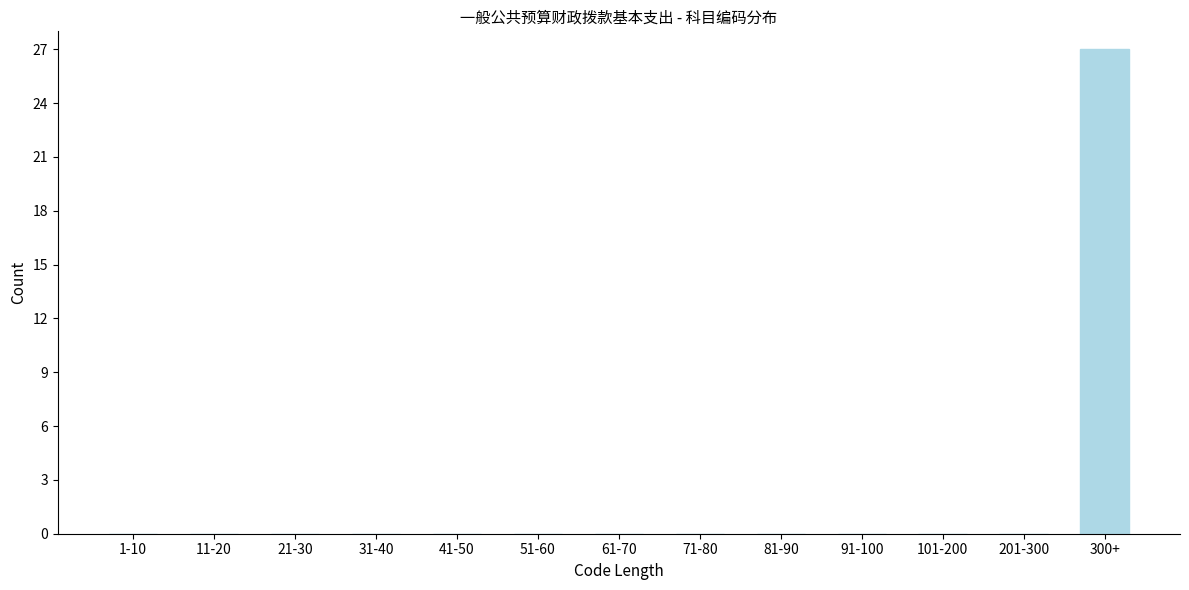

Reading left to right, list all the values displayed in this chart.

1-10=0	11-20=0	21-30=0	31-40=0	41-50=0	51-60=0	61-70=0	71-80=0	81-90=0	91-100=0	101-200=0	201-300=0	300+=27